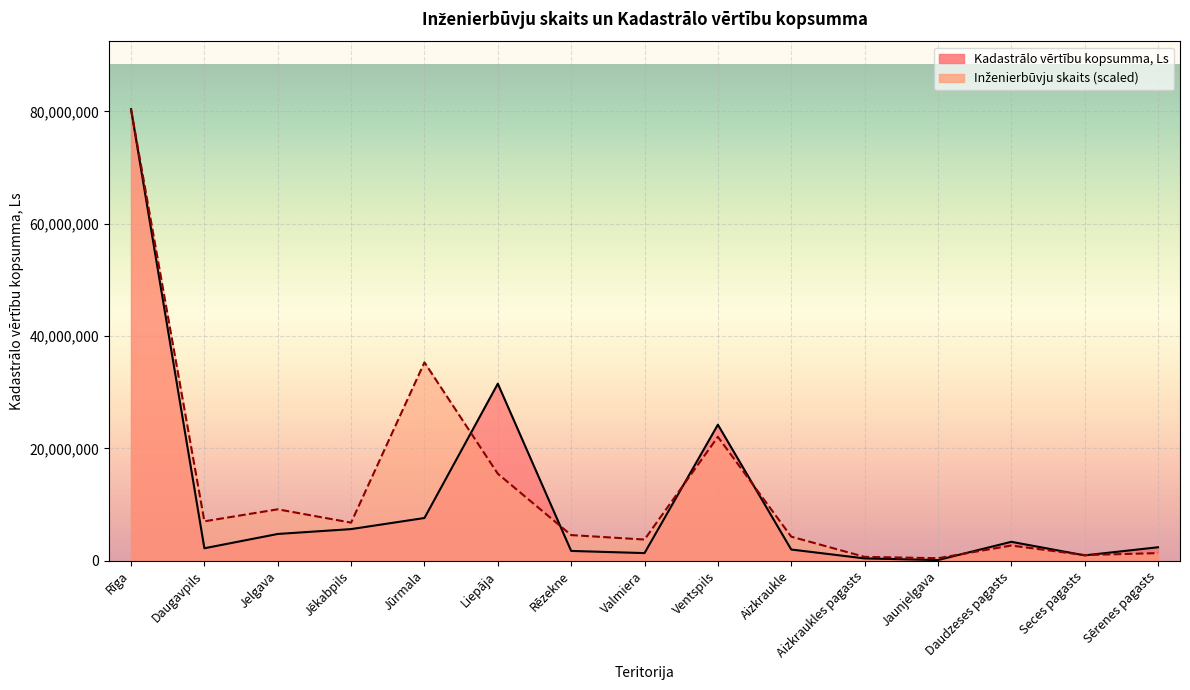

Reading left to right, extract all data points from this chart.

Kadastrālo vērtību kopsumma, Ls: 80386334.0	2205507.0	4752354.0	5618938.0	7594222.0	31511104.0	1731472.0	1346156.0	24208515.0	1983355.0	399338.0	106998.0	3355471.0	940389.0	2384525.0
Inženierbūvju skaits: 80386334.0	7005603.7	9142906.5	6768125.6	35305076.3	15475655.6	4551663.4	3760069.8	22045882.8	4274605.6	672854.6	435376.5	2691418.4	989492.0	1345709.2